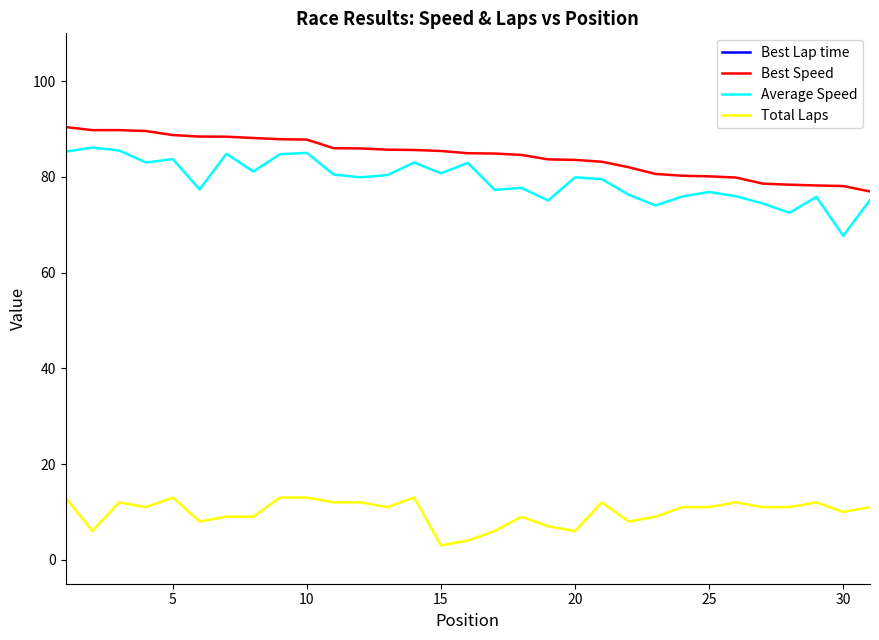

True or false: Average Speed and Total Laps cross at least once.

False